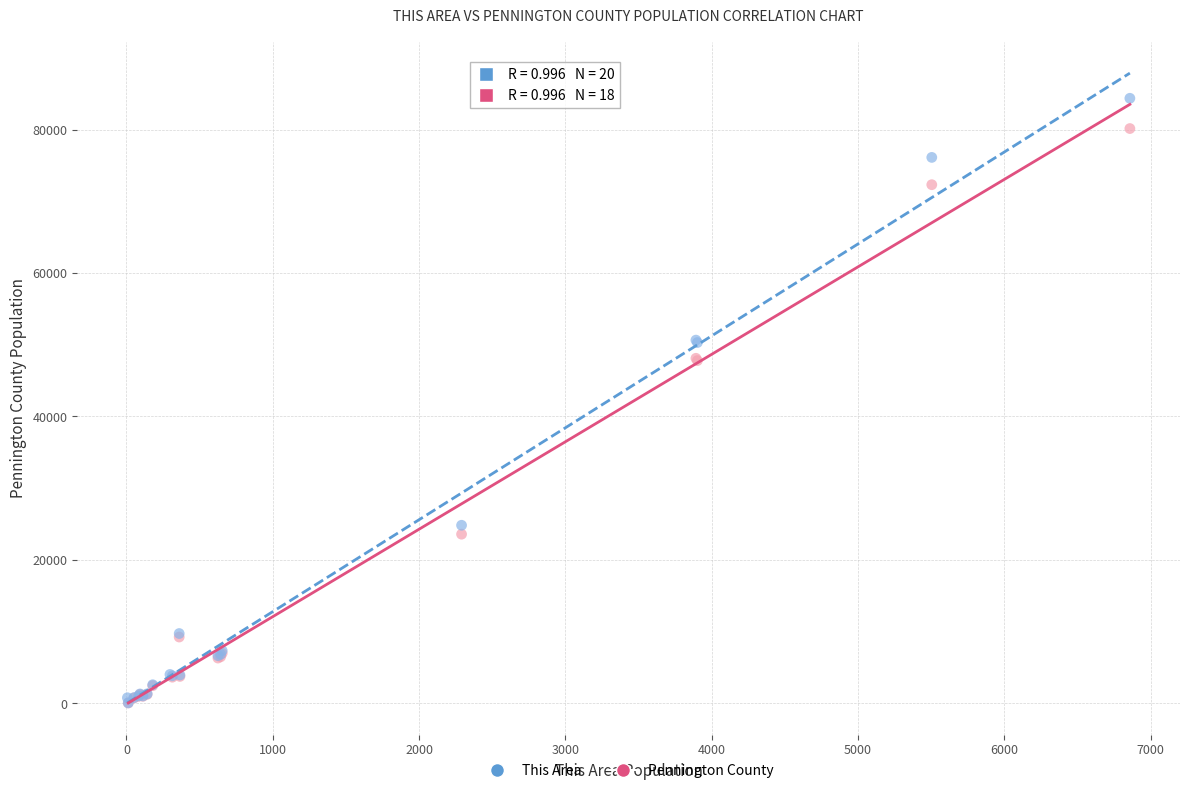

Which series reaches the maximum Y coordinate?

This Area